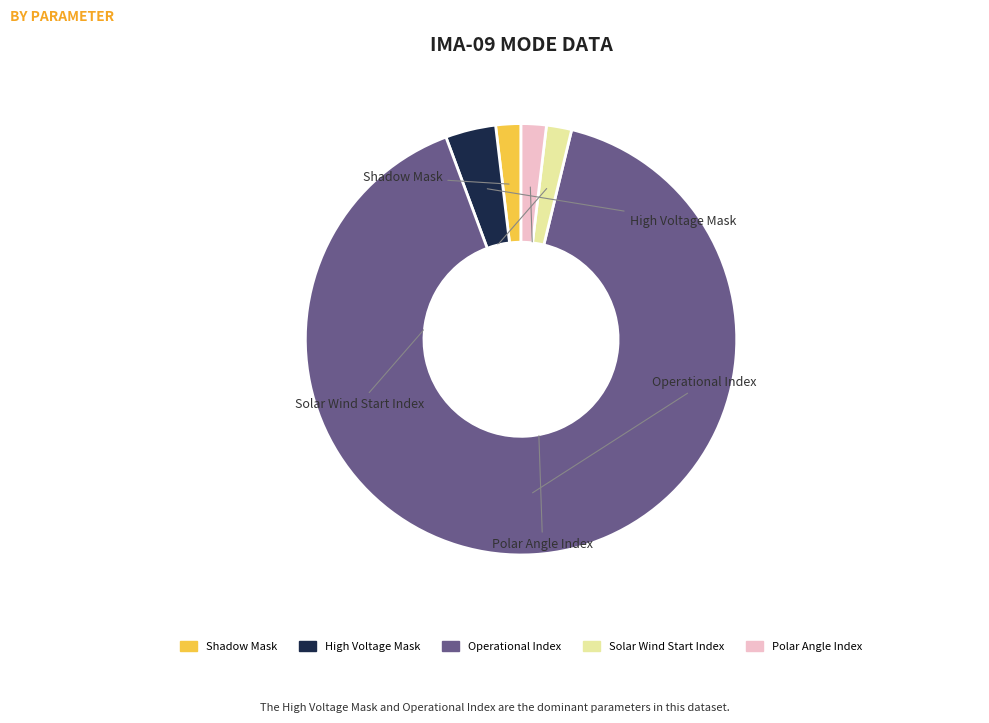

Is it true that Shadow Mask is 2% of the pie?

True